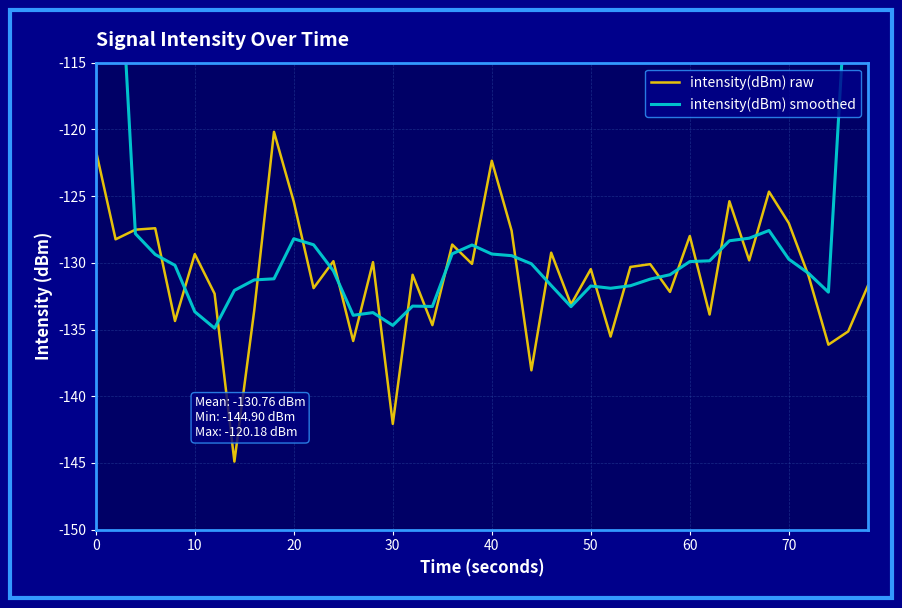

What is the difference between the maximum and second lowest values in the intensity(dBm) raw series?

21.9